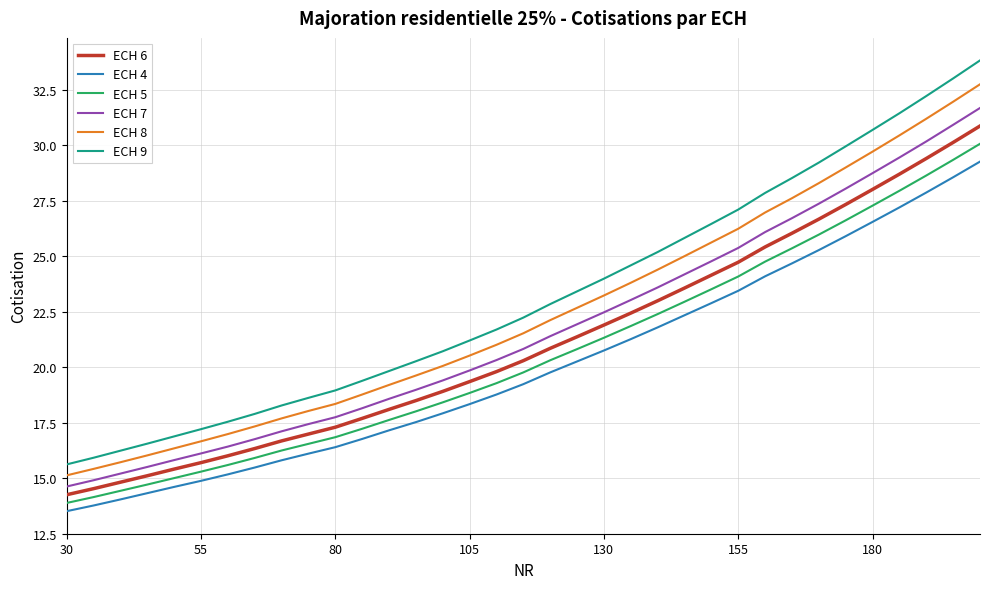

Which series has the widest spread of values?

ECH 9